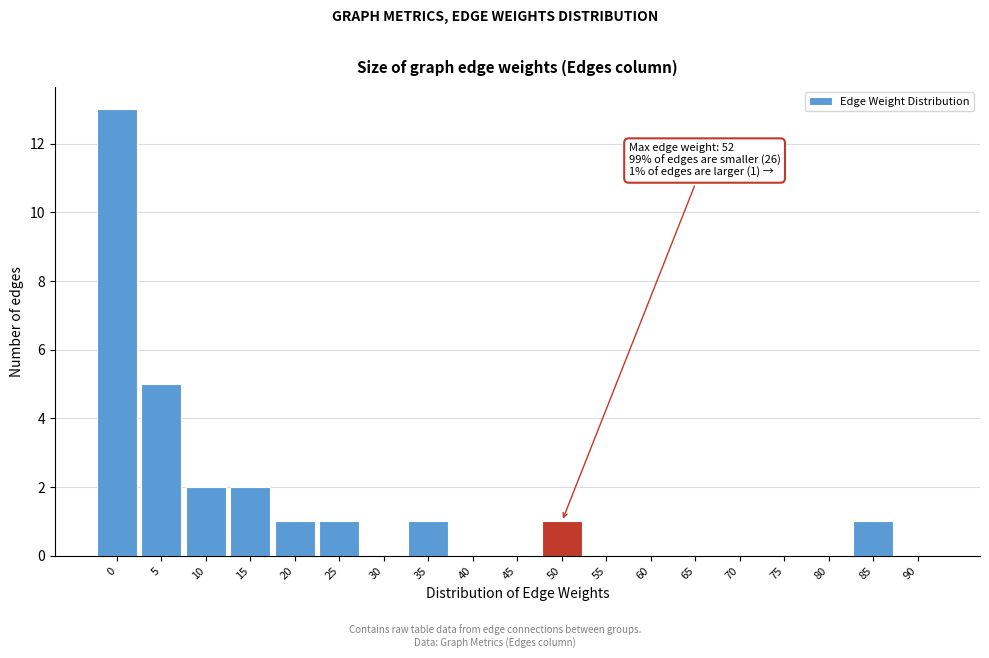

Reading left to right, transcribe all the data shown in this chart.

0=13	5=5	10=2	15=2	20=1	25=1	30=0	35=1	40=0	45=0	50=1	55=0	60=0	65=0	70=0	75=0	80=0	85=1	90=0